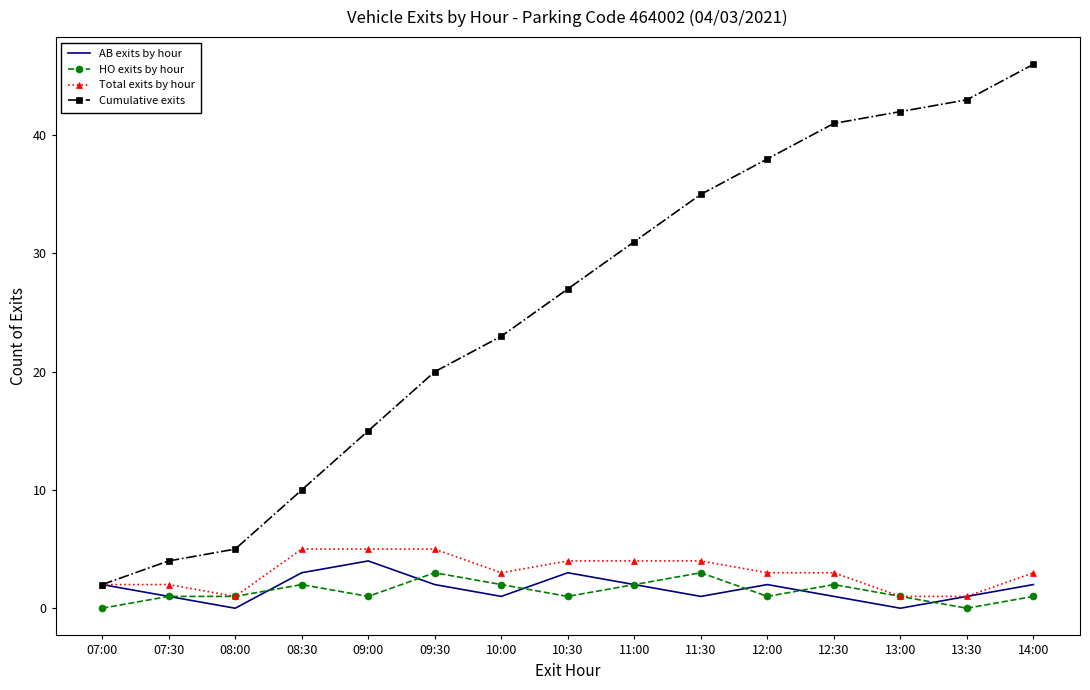

What position from the right is 10:30?

8